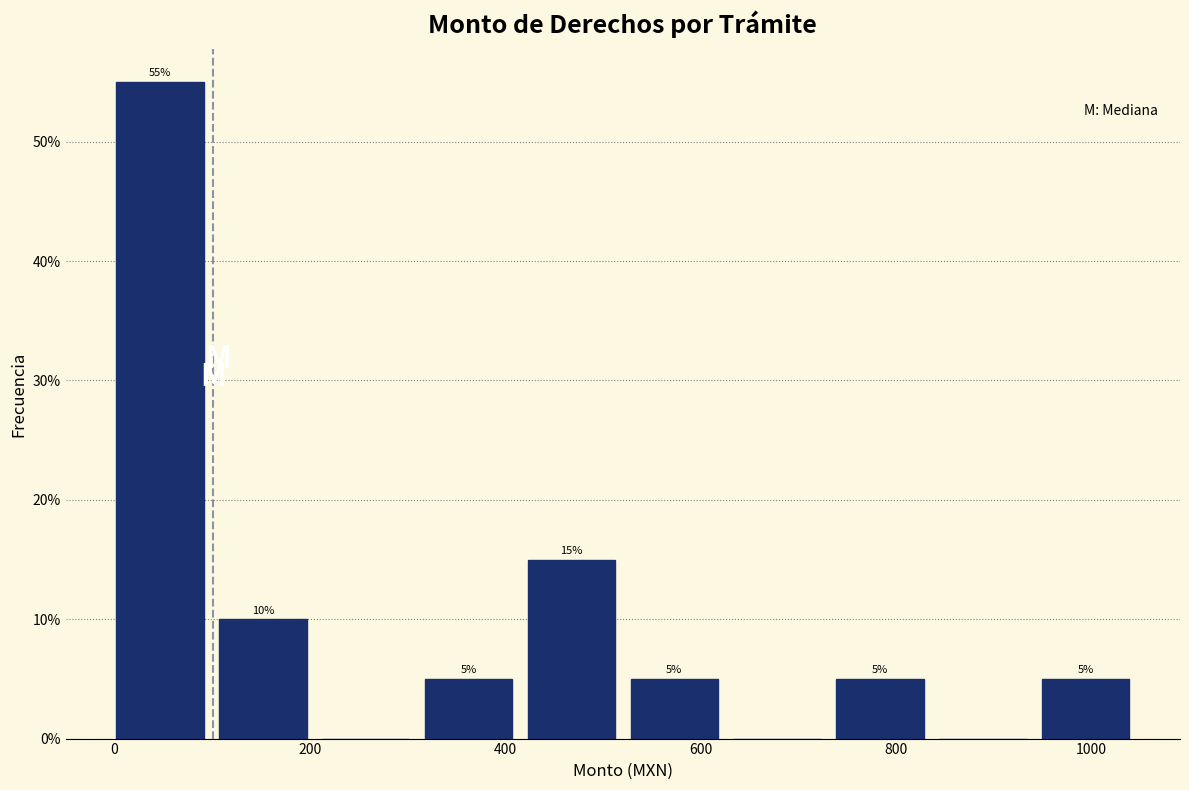

Which range on the x-axis has the tallest bar?

0 to 100